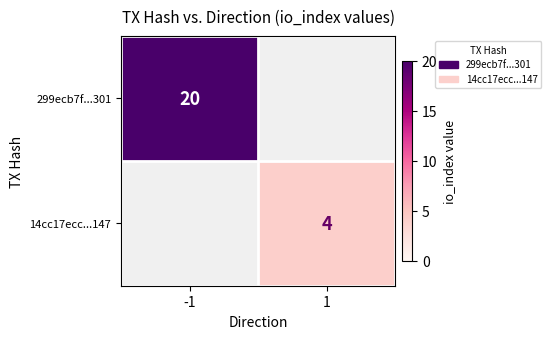

What is the spread (max minus min) of values at 1?

4